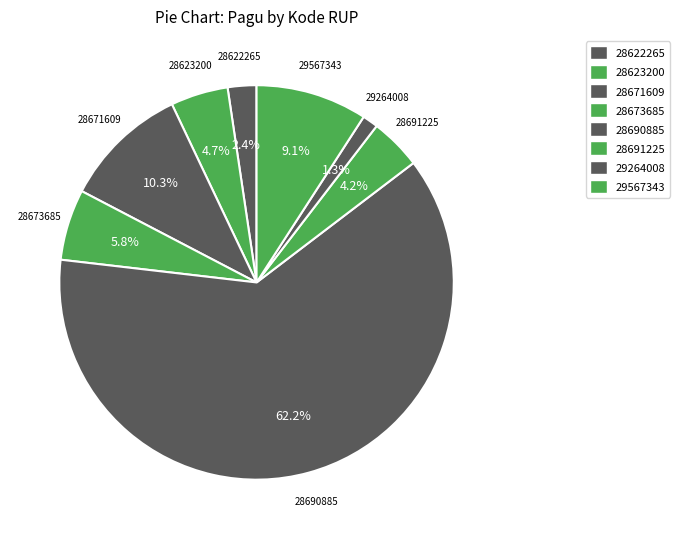

To the nearest percent, what is the combined percentage of 28673685 and 28690885?

68%